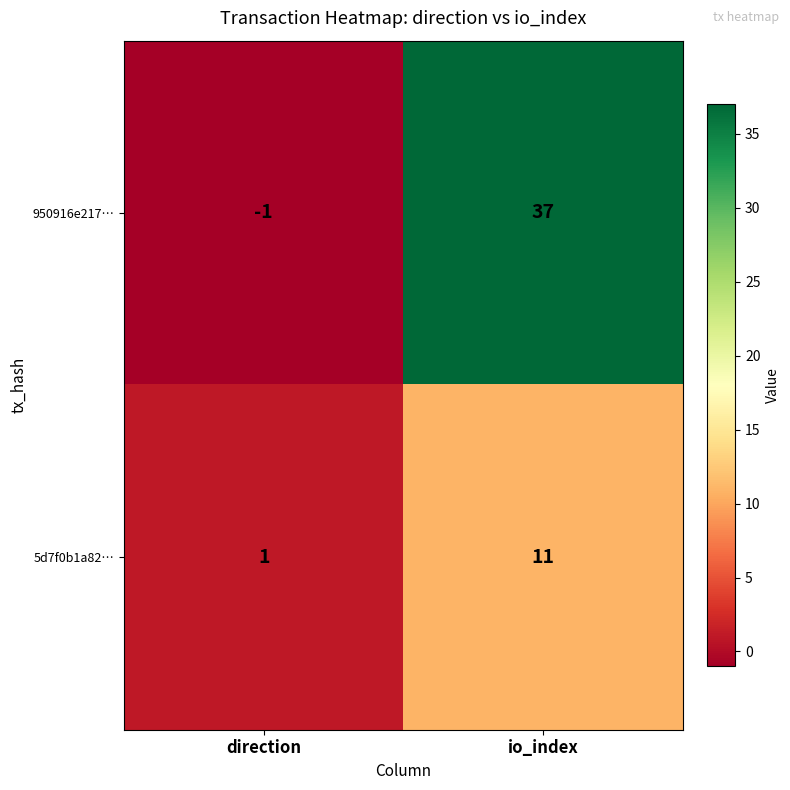

What is the difference between the maximum and minimum values in the 5d7f0b1a82… series?

10